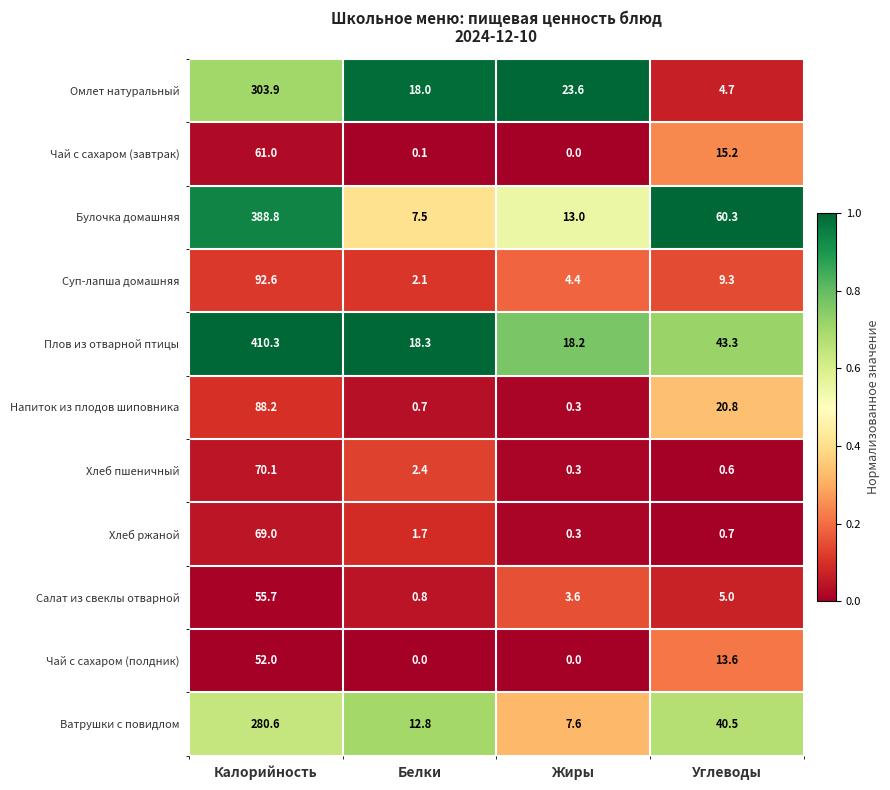

Which series has the widest spread of values?

Плов из отварной птицы